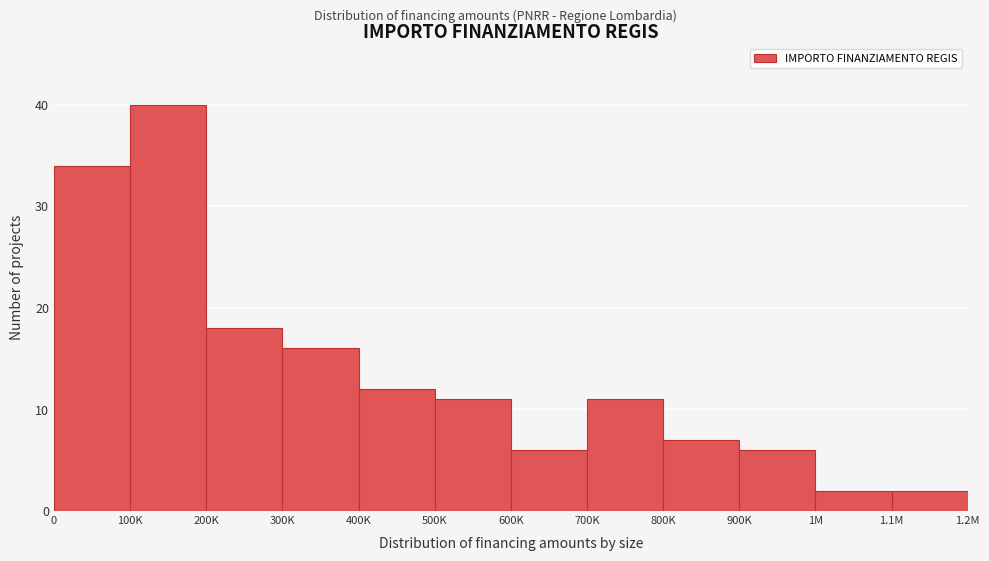

Reading left to right, transcribe all the data shown in this chart.

0=34	100K=40	200K=18	300K=16	400K=12	500K=11	600K=6	700K=11	800K=7	900K=6	1M=2	1.1M=2